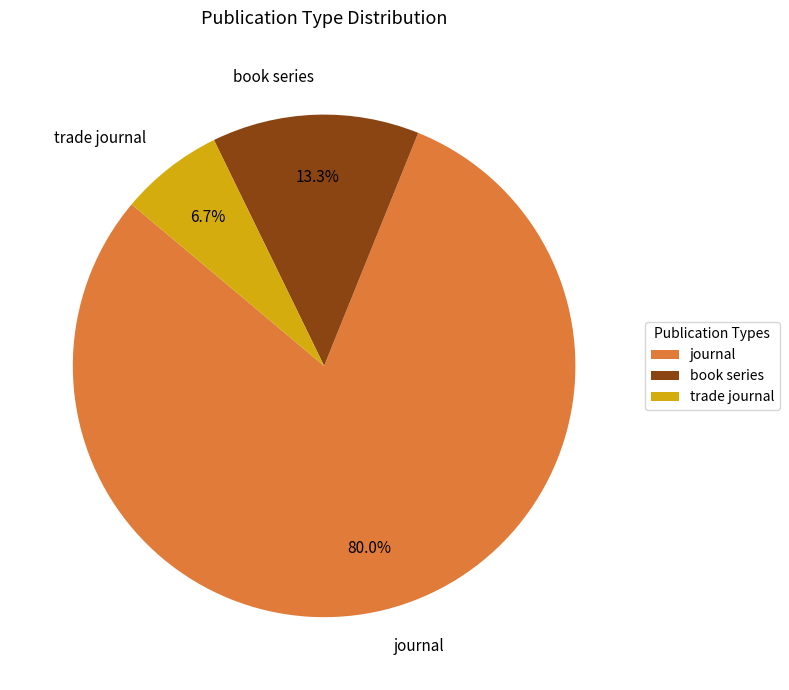

Is there any slice that represents more than half of the pie?

Yes